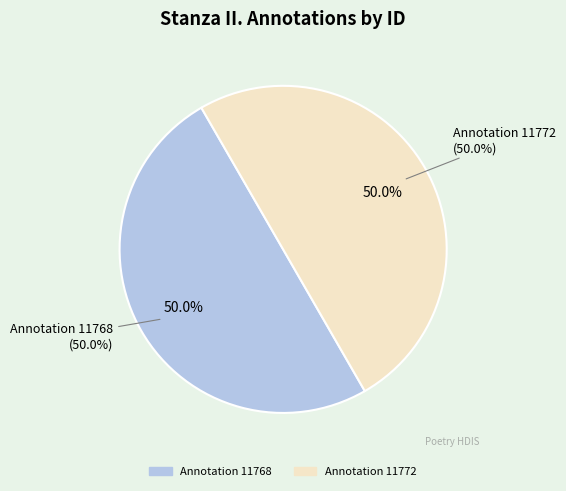

The Stanza II. (id: 11768) slice represents 50% of the pie. True or false?

True